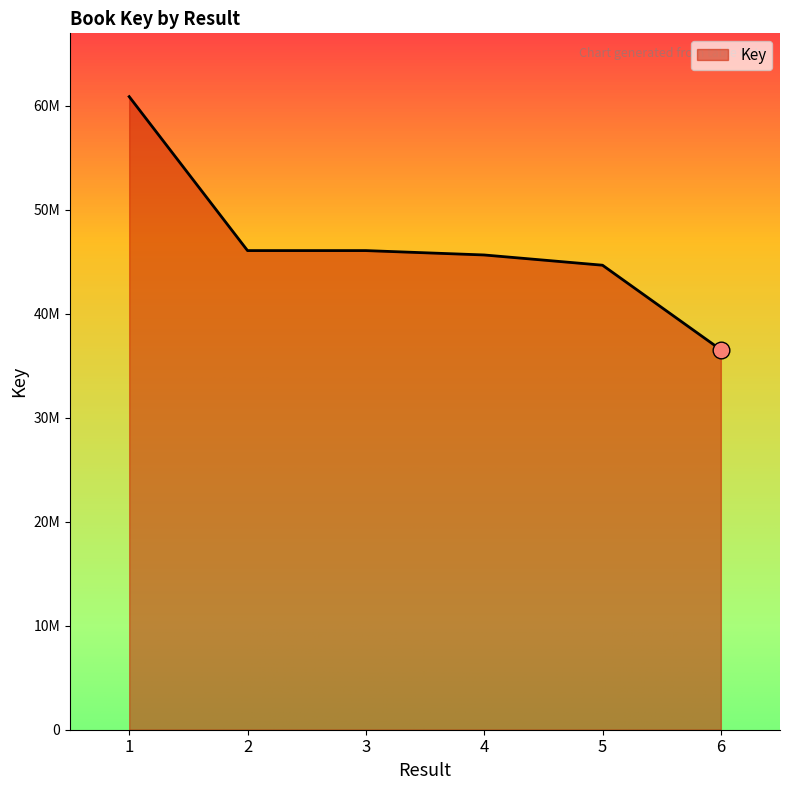

Is this an area chart (filled region under the line)?

Yes